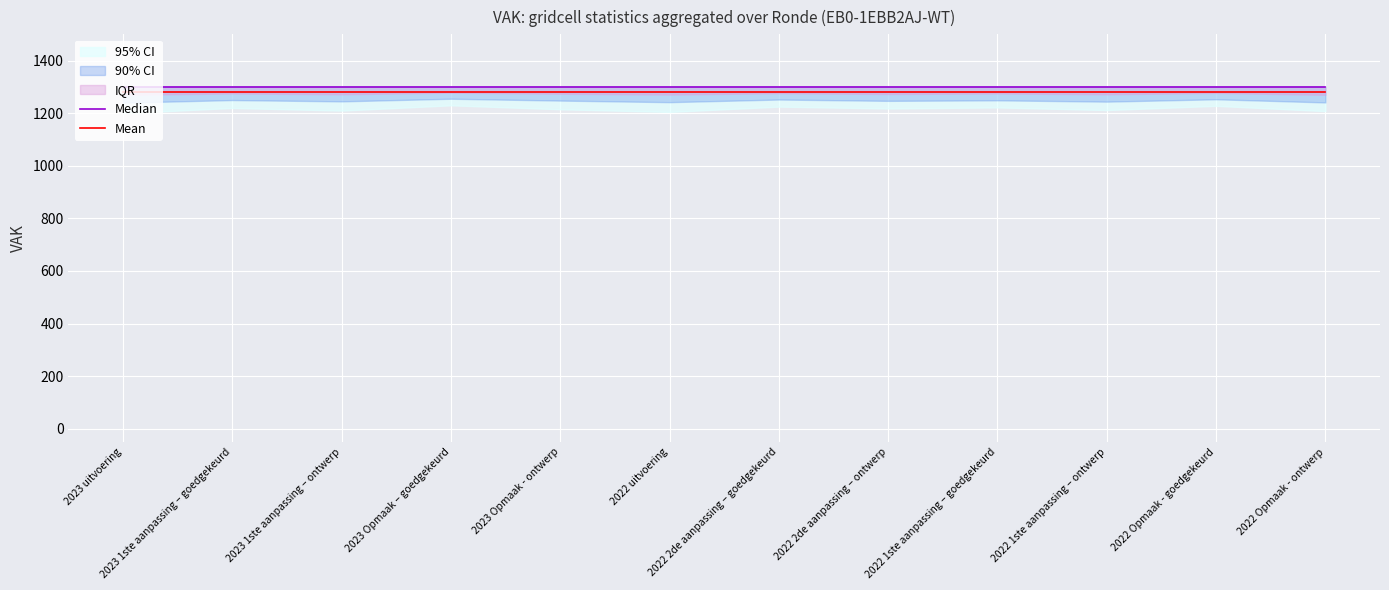

At 2023 1ste aanpassing – ontwerp, list the series in order from largest to smallest.

Median, Mean